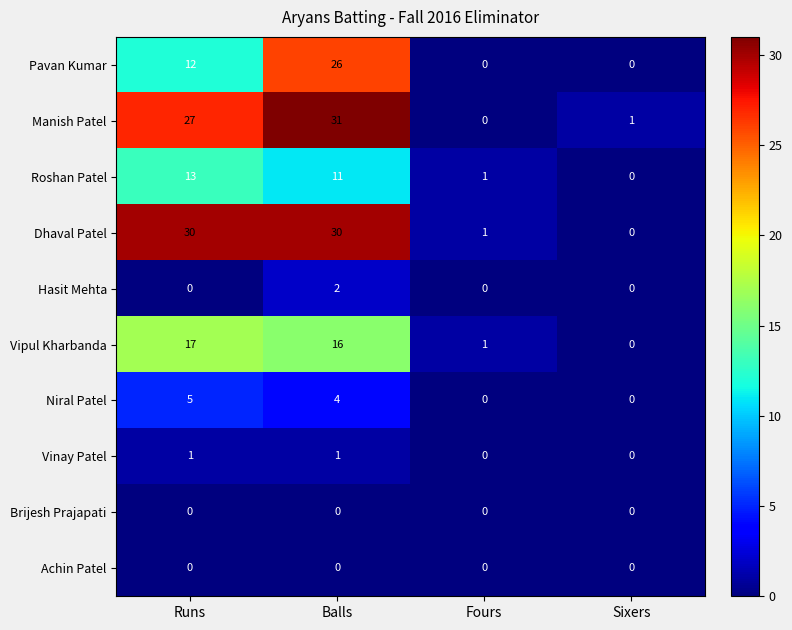

Which series has the widest spread of values?

Manish Patel